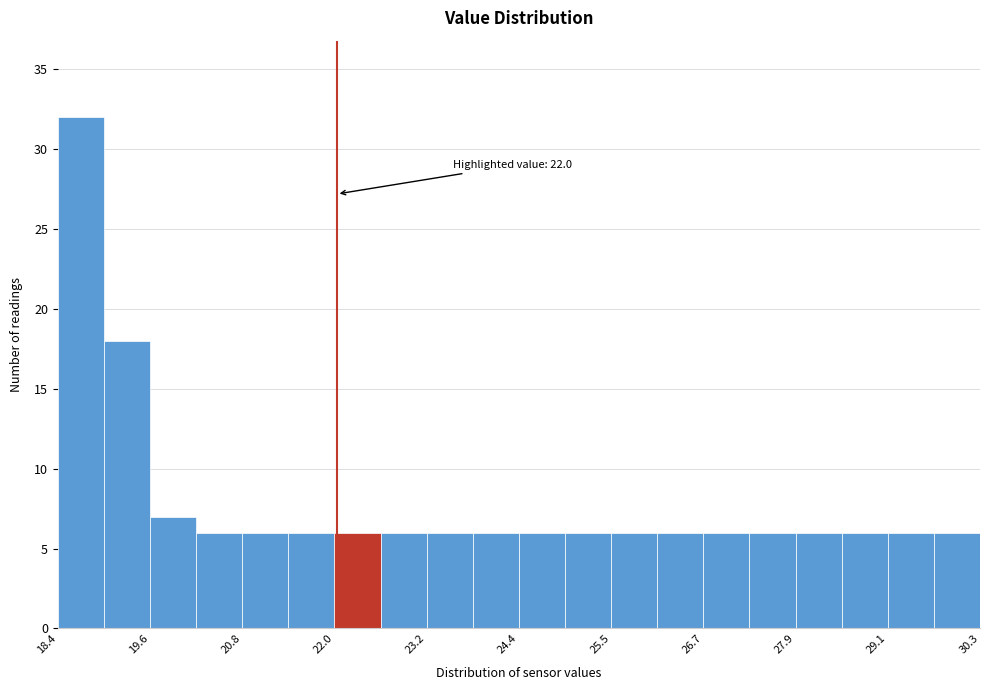

Read against the x-axis, roughly where is the centre of the tallest bar?

18.6